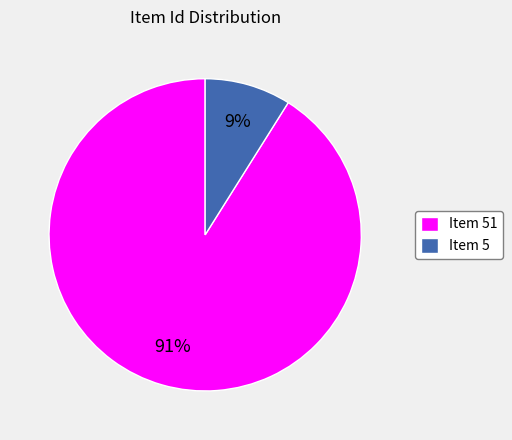

To the nearest percent, what is the difference between the Item 5 and Item 51 slice percentages?

82%